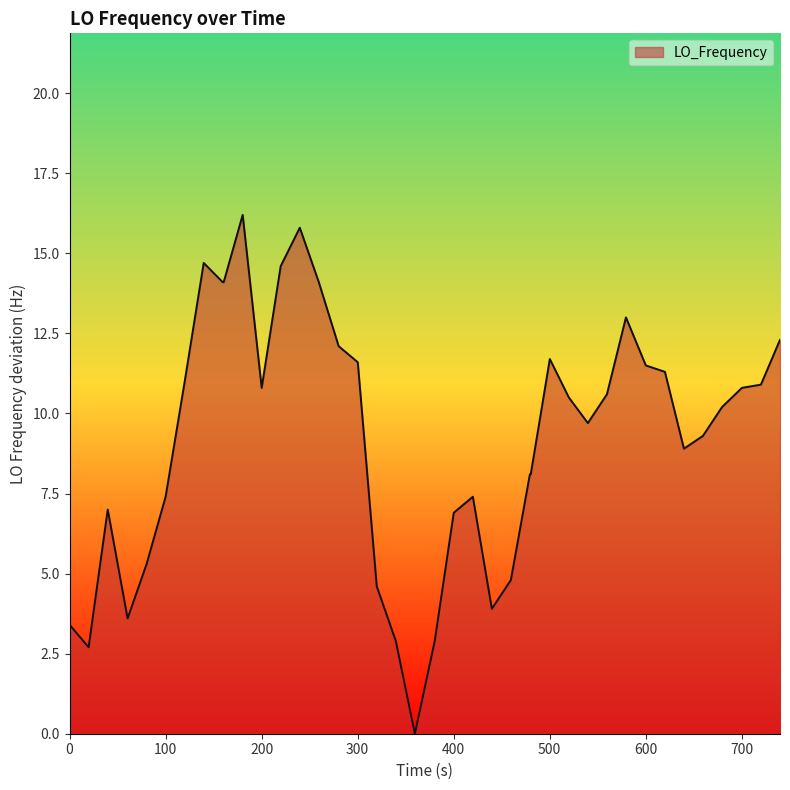

What is the greatest value displayed?

16.2